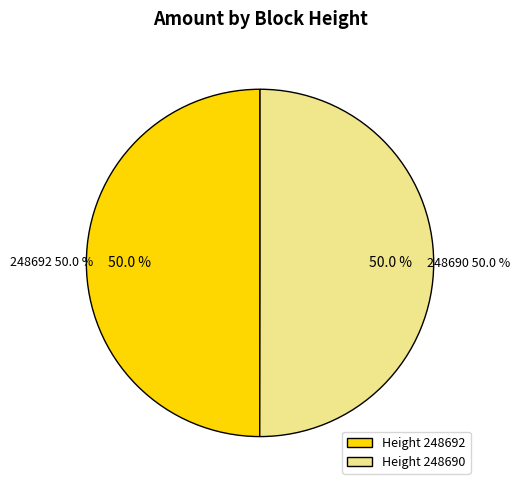

Is the sum of 248690 and 248692 greater than half?

Yes